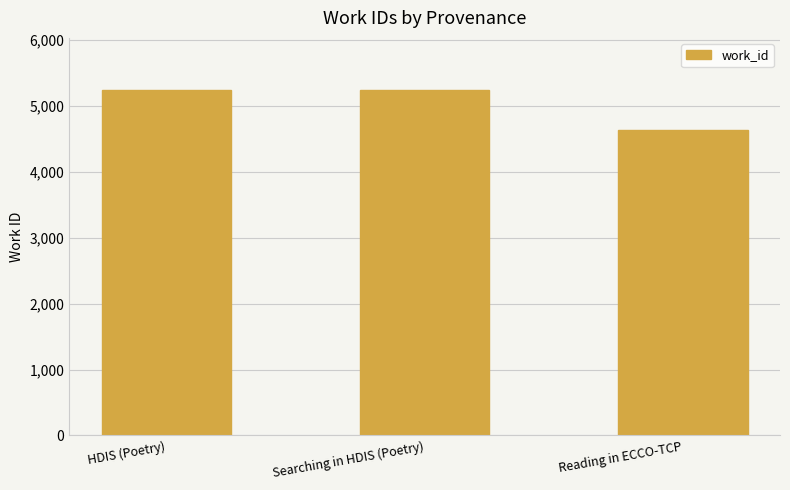

What is the ratio of the value at Reading in ECCO-TCP to the value at Searching in HDIS (Poetry)?

0.9